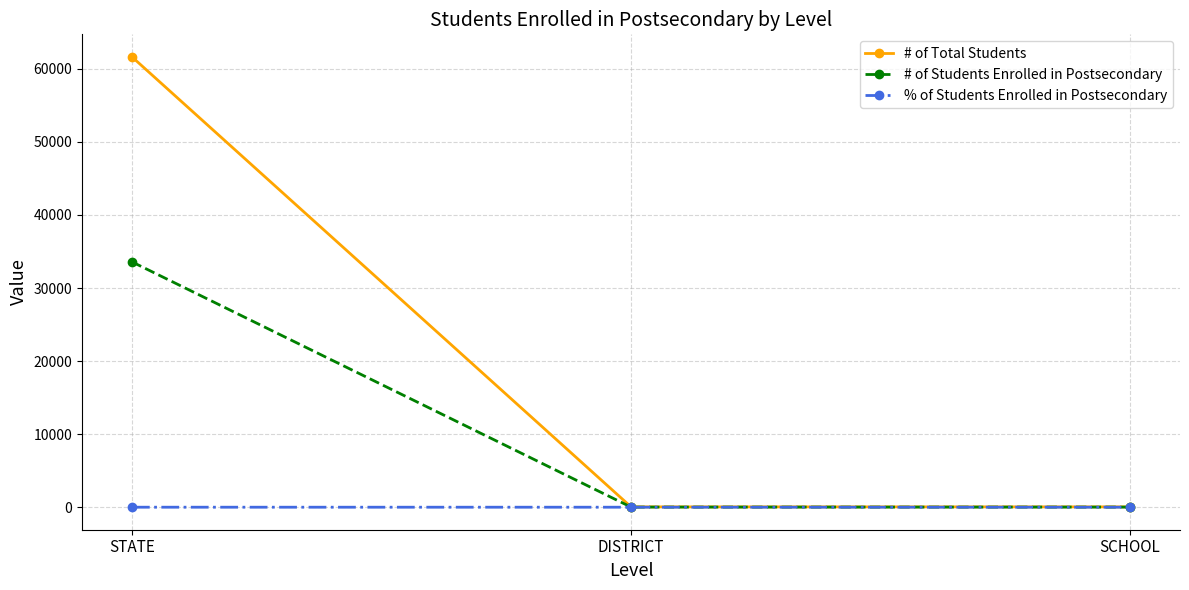

Which category has the highest value across all series?

STATE